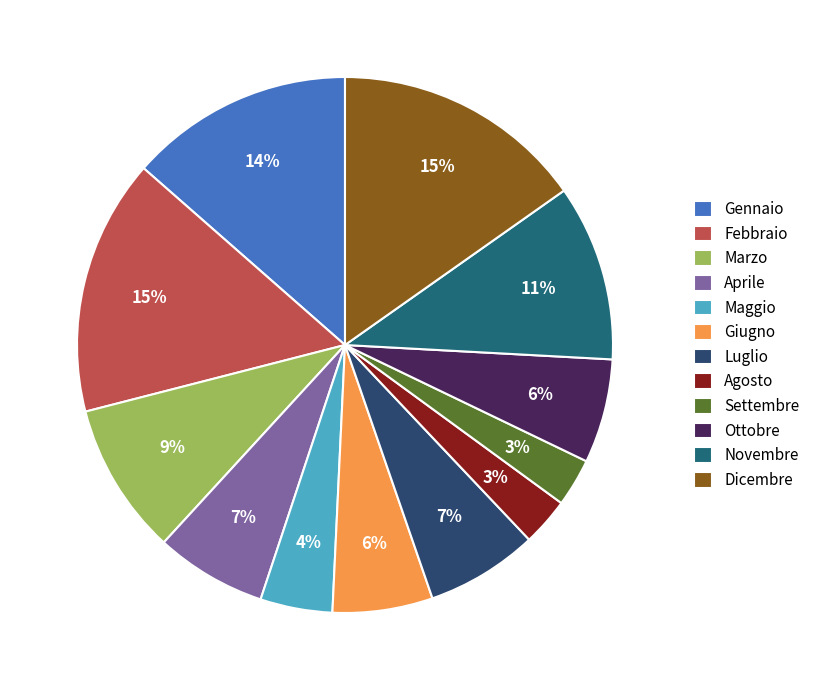

Is there a majority slice in this chart?

No